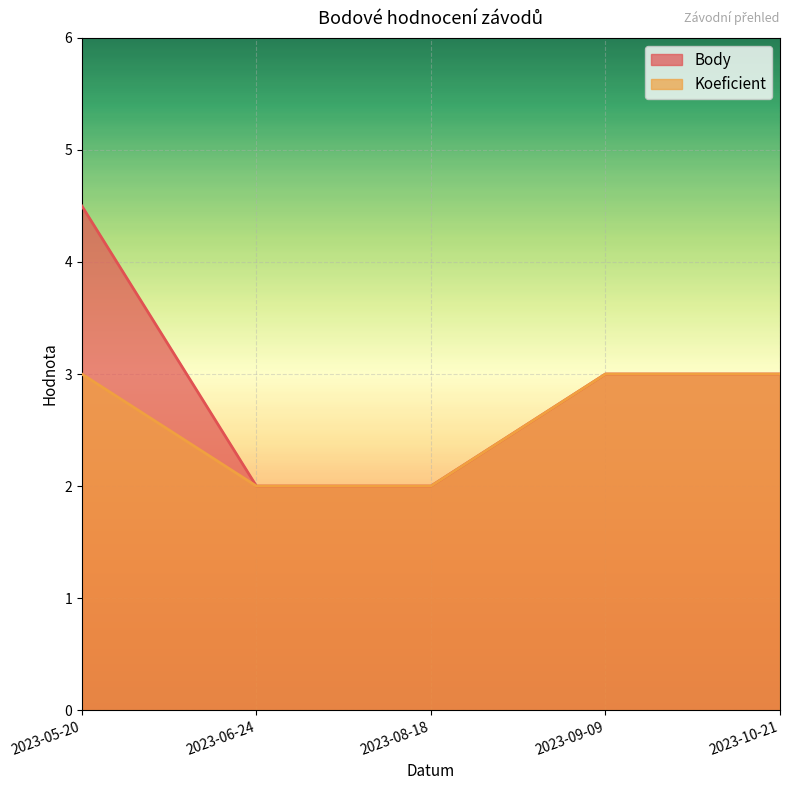

List the series in order of their peak value, lowest first.

Koeficient, Body